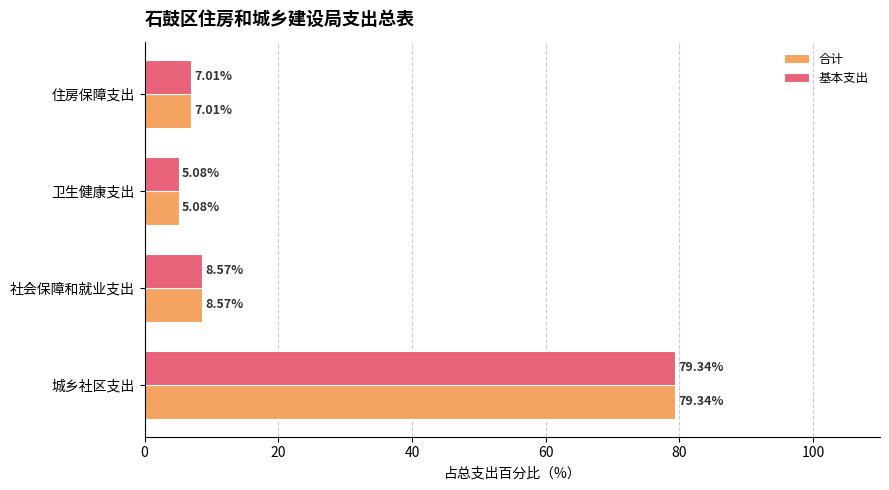

Which category has the highest value in the 合计 series?

城乡社区支出